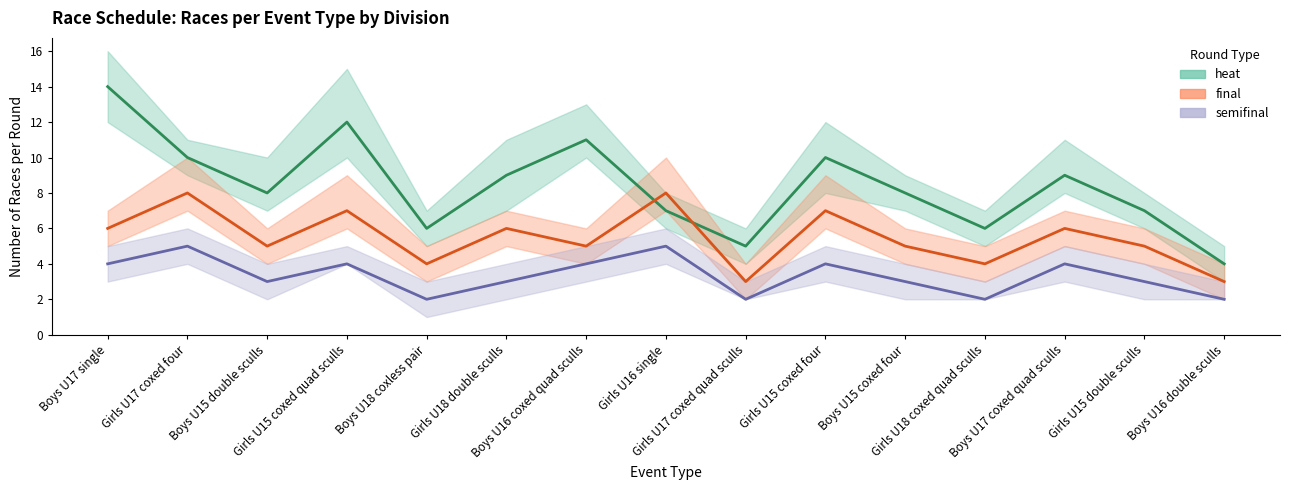

List the series in order of their overall mean, lowest first.

semifinal, final, heat